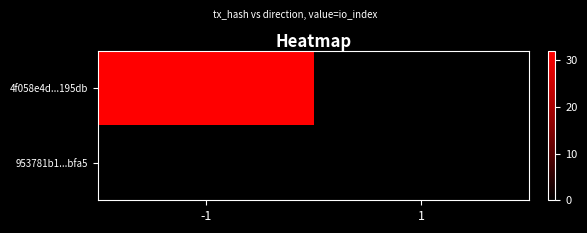

Reading left to right, list all the values displayed in this chart.

4f058e4d...195db: -1=32	1=0
953781b1...bfa5: -1=0	1=0